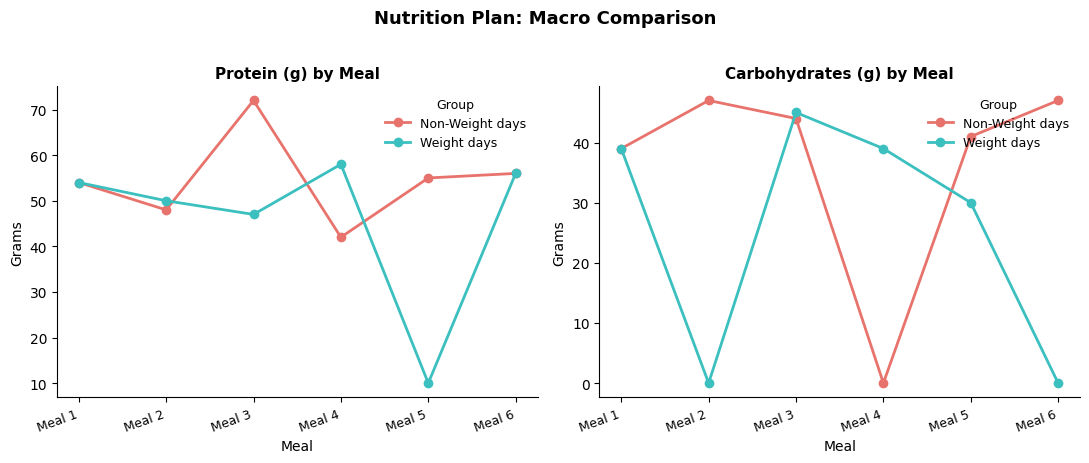

Is it true that Weight days equals 30 at Meal 5?

True